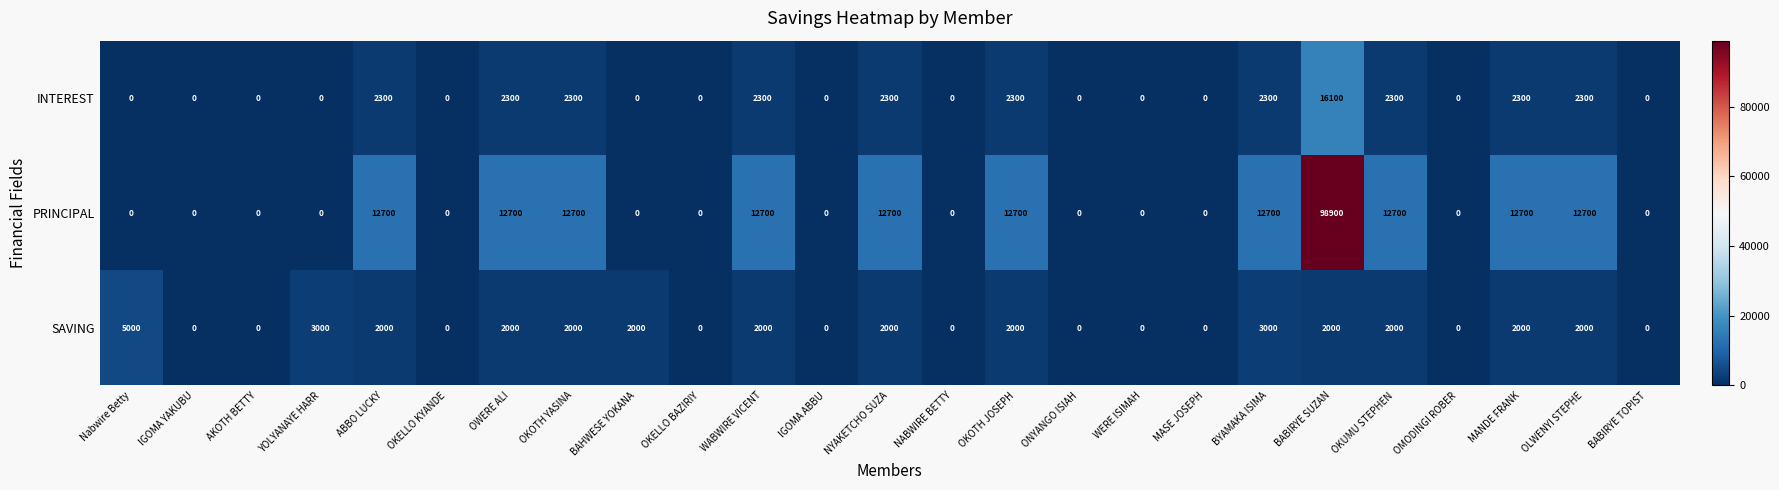

Which series has the largest total across all categories?

PRINCIPAL